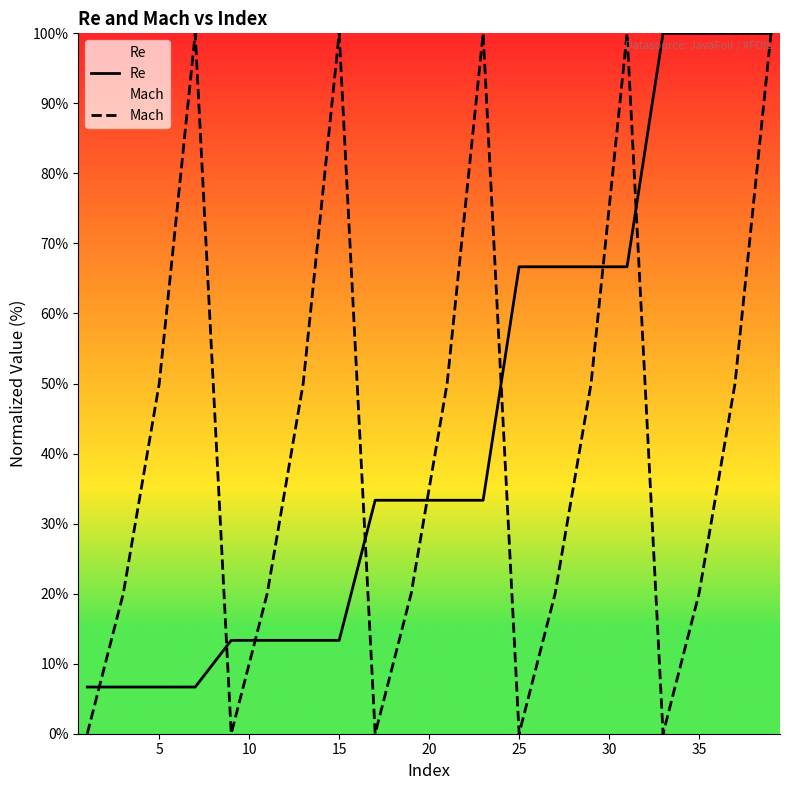

What is the average value of the Mach series?

42.5